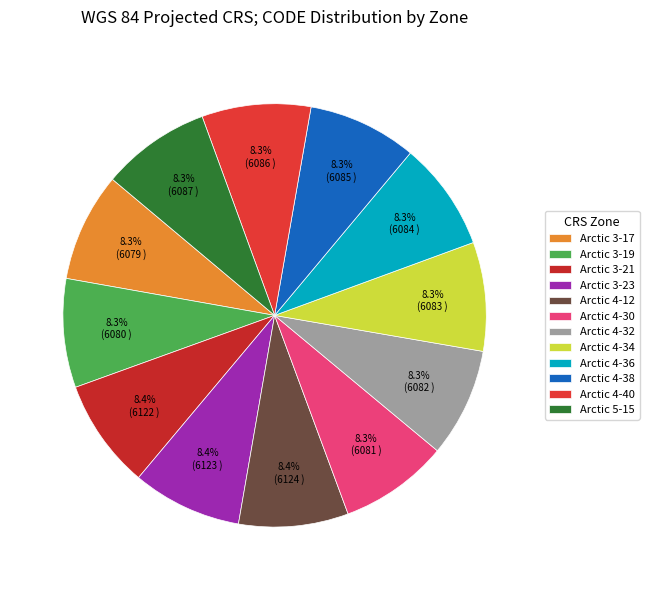

True or false: Arctic 4-38 accounts for 1% of the total.

False